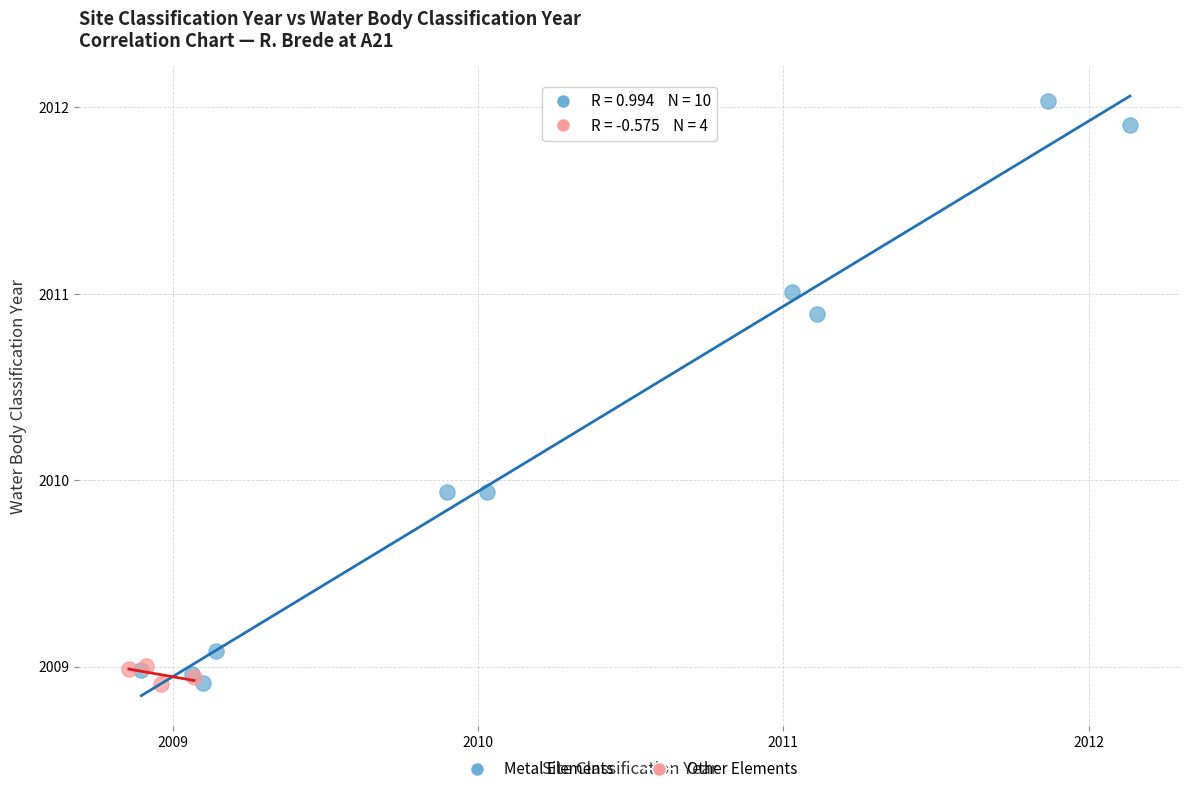

Which series reaches the maximum Y coordinate?

Metal Elements